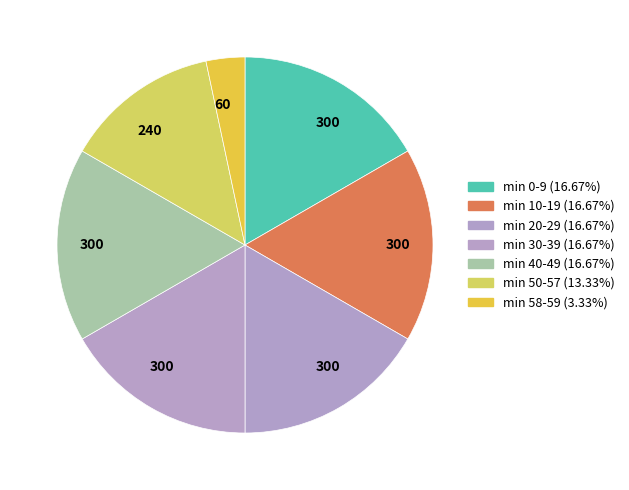

How many segments does this pie chart have?

7